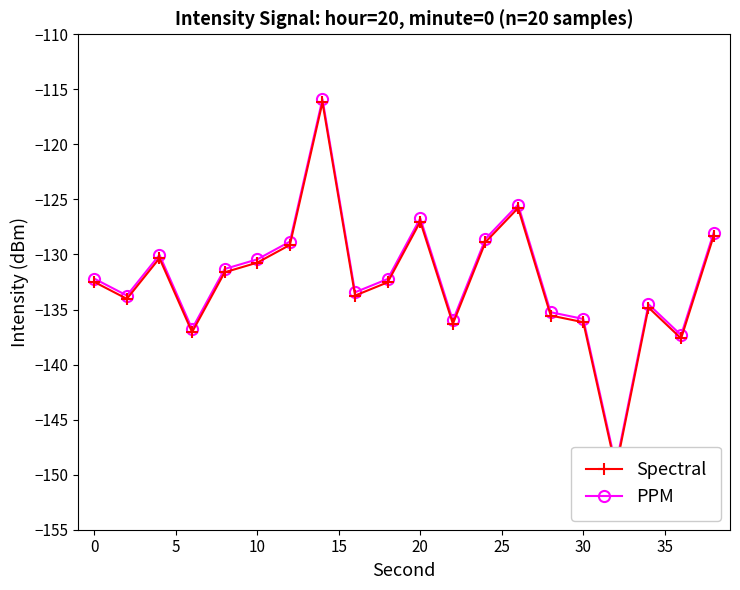

How many data points in PPM are above -132?

9